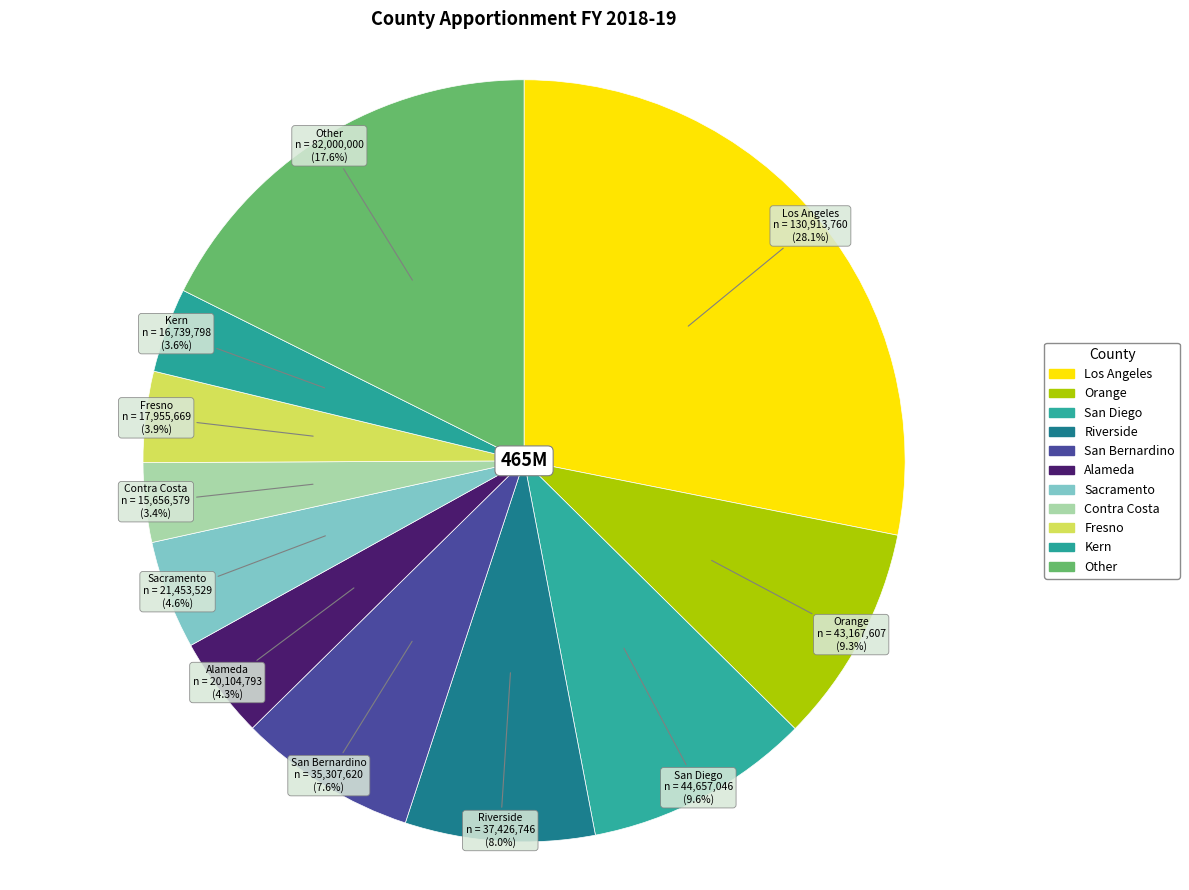

Does Other account for over 50% of the chart?

No